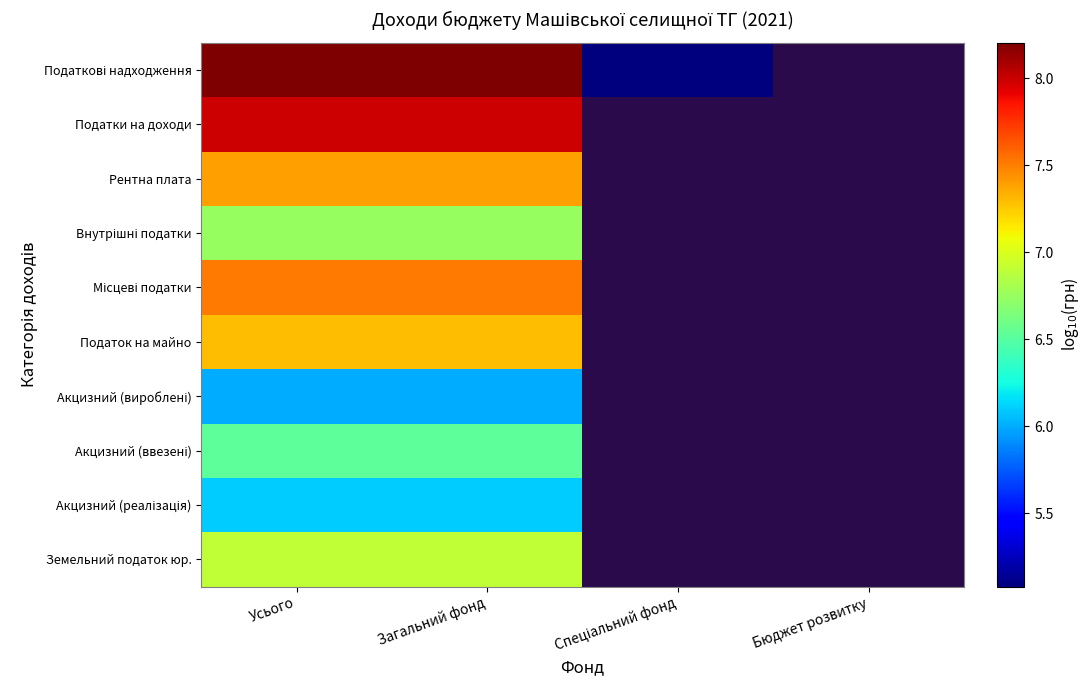

How many data points does each series have?

4